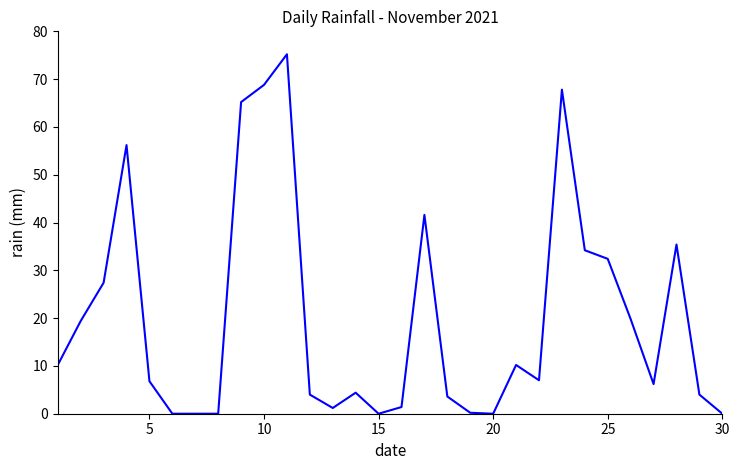

What is the maximum value shown in the chart?

75.2